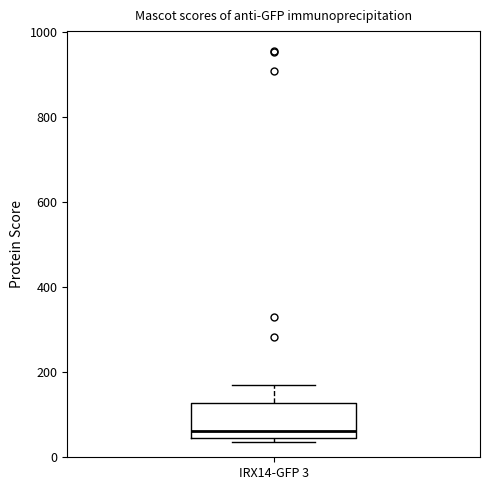

Transcribe this box plot: give where the median line is, the range the box spans, and where the two whiskers end, as read against the y-axis. The values are not printed on the chart, so give them approximately, as read against the axis.

median 60, box 40 to 120, whiskers 40 (just below the box's lower edge) to 160